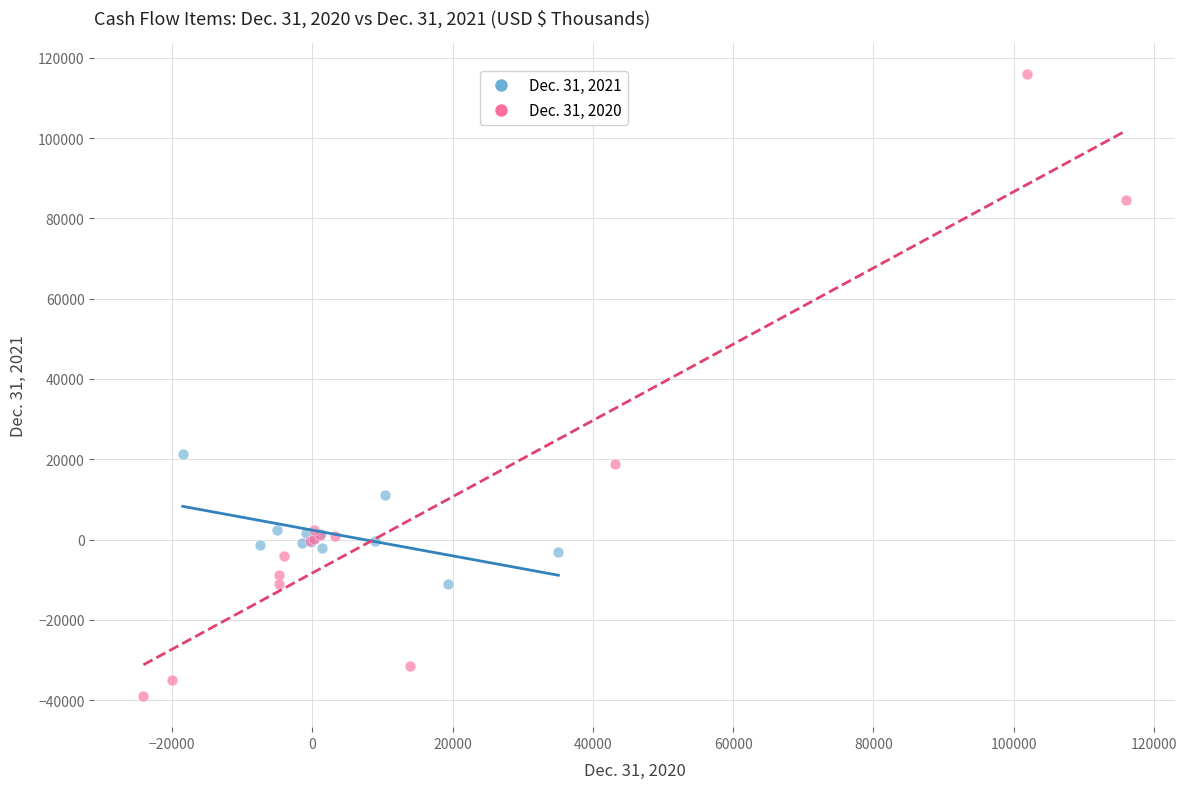

Which series has the widest spread of Y values?

Dec. 31, 2020